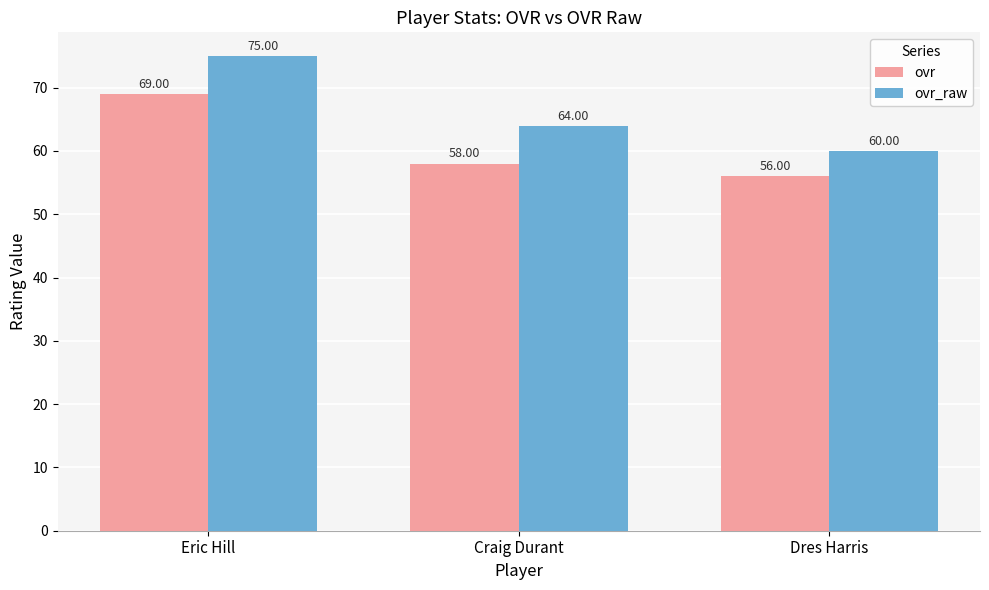

At which category is the sum across all series the highest?

Eric Hill